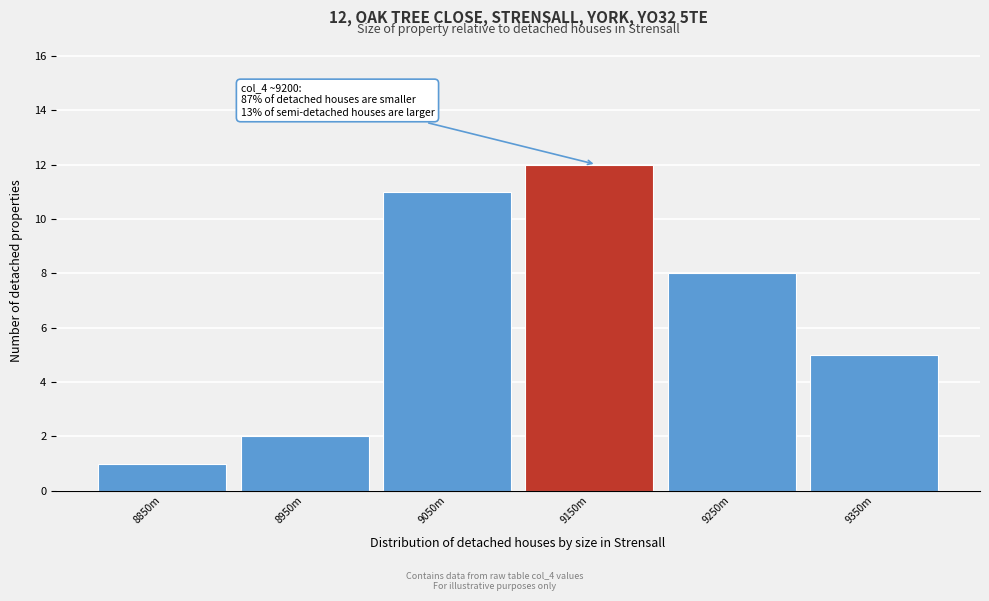

Reading left to right, extract all data points from this chart.

1	2	11	12	8	5